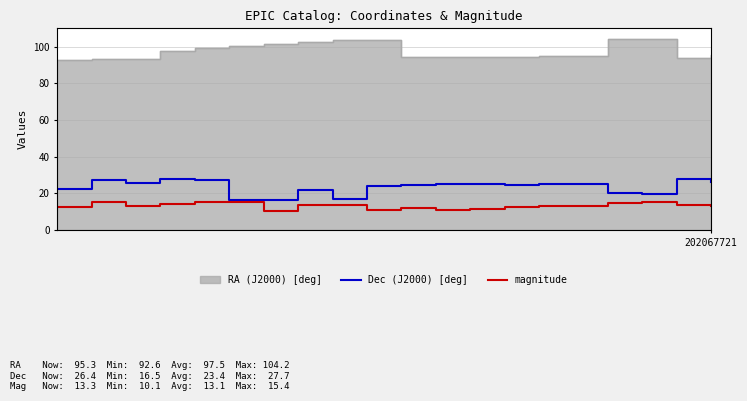

What is the lowest value of the Dec (J2000) [deg] series?

16.5